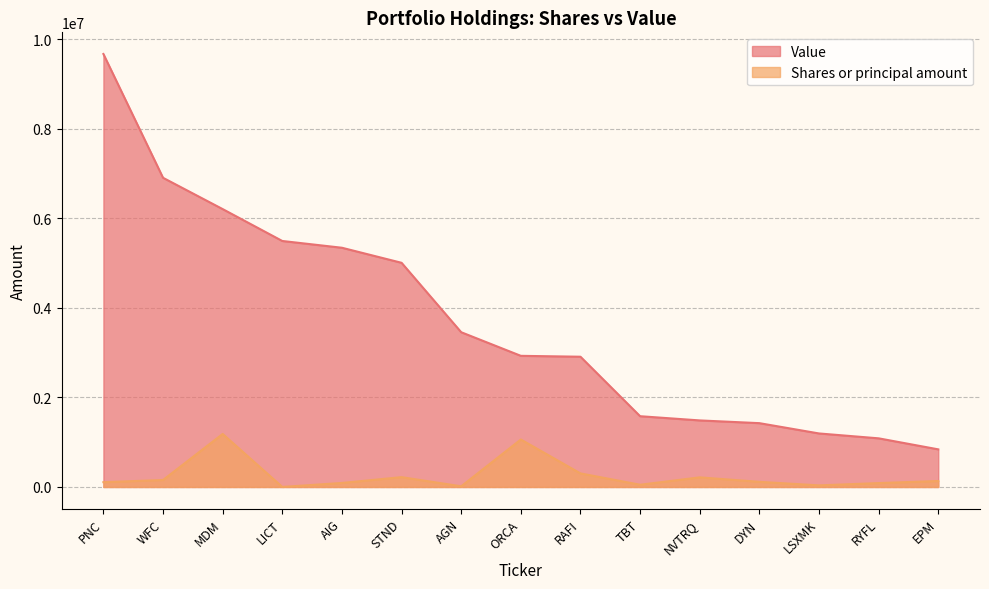

What is the label of the 11th point from the left?

NVTRQ